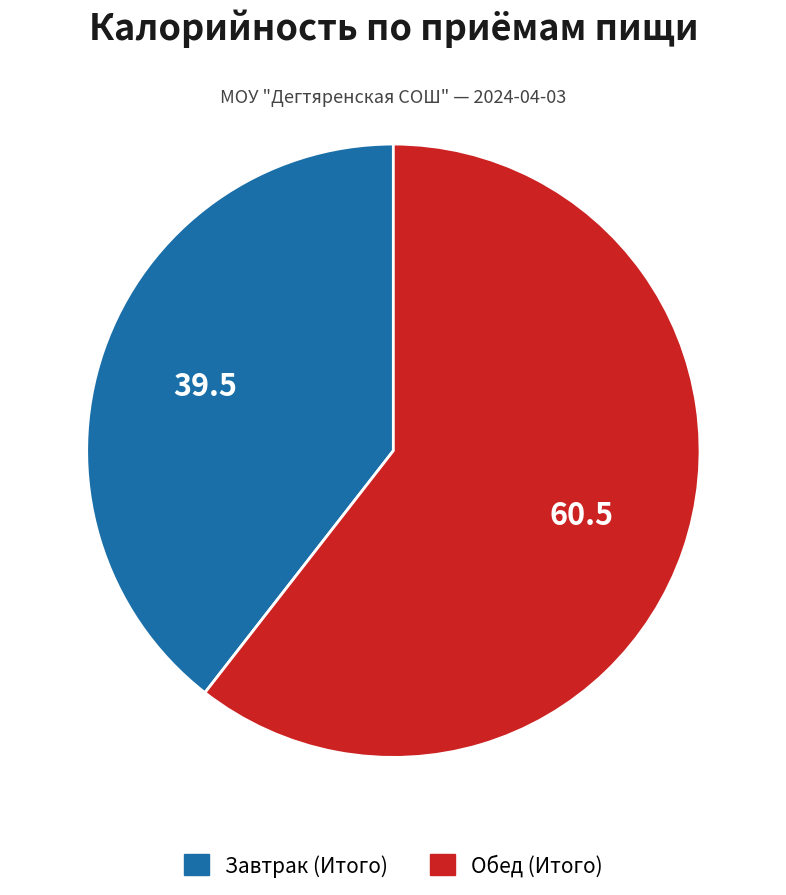

What is the smallest slice in the pie chart?

Завтрак (Итого)